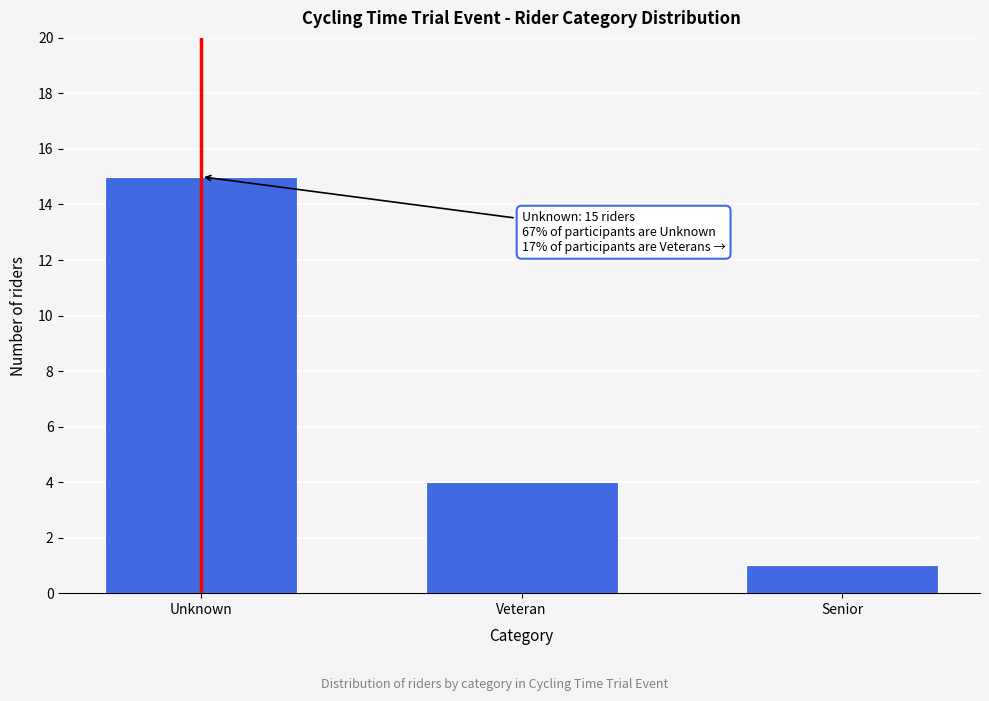

Reading left to right, what are all the values shown in this chart?

Unknown=15	Veteran=4	Senior=1